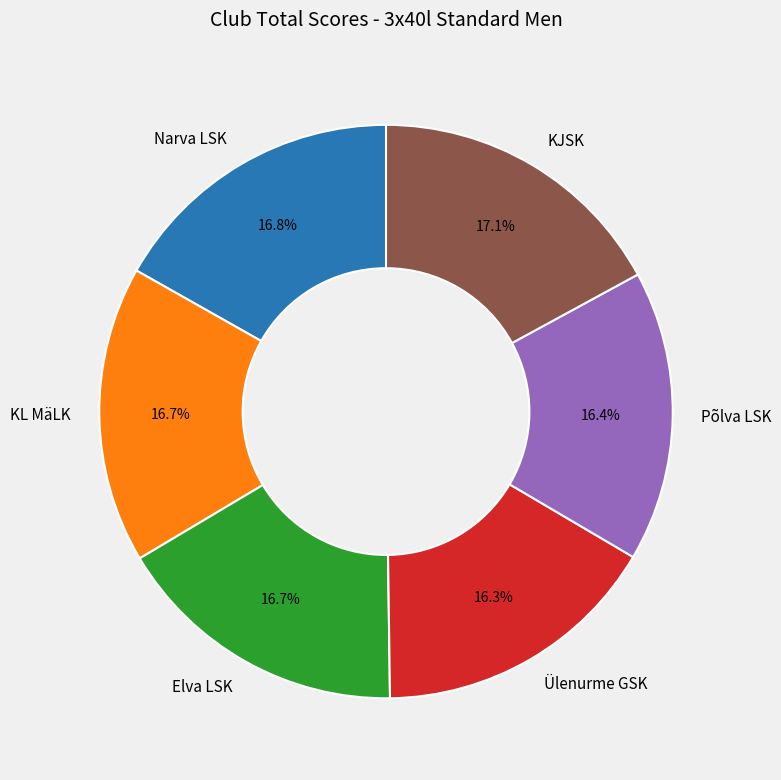

Do Elva LSK and Ülenurme GSK together represent more than half of the pie?

No